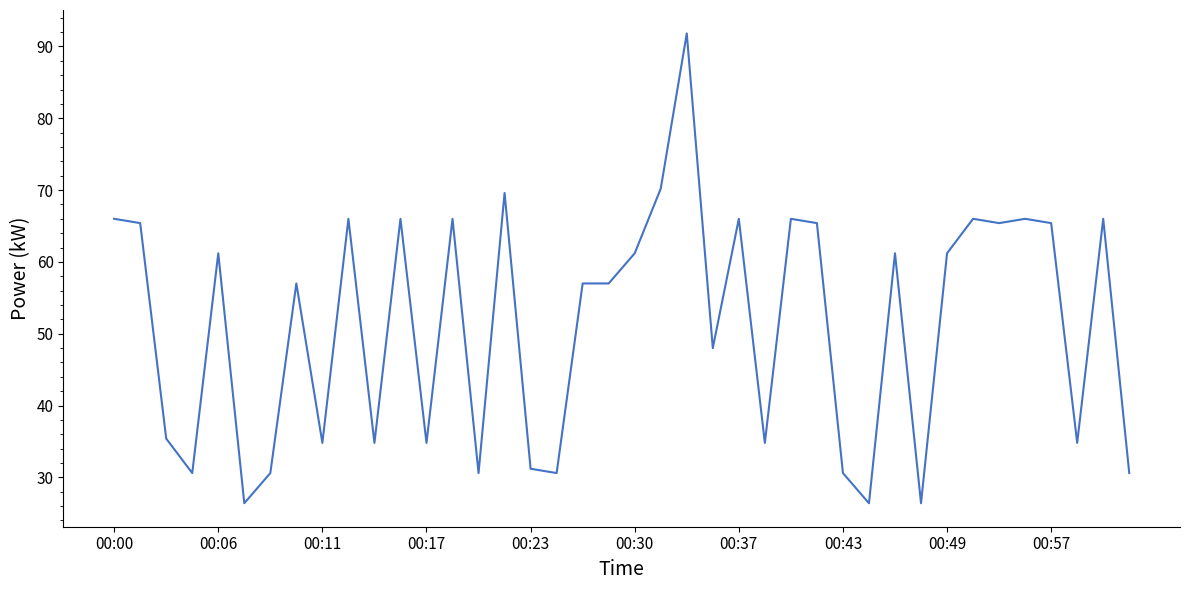

What is the smallest value displayed?

26.4